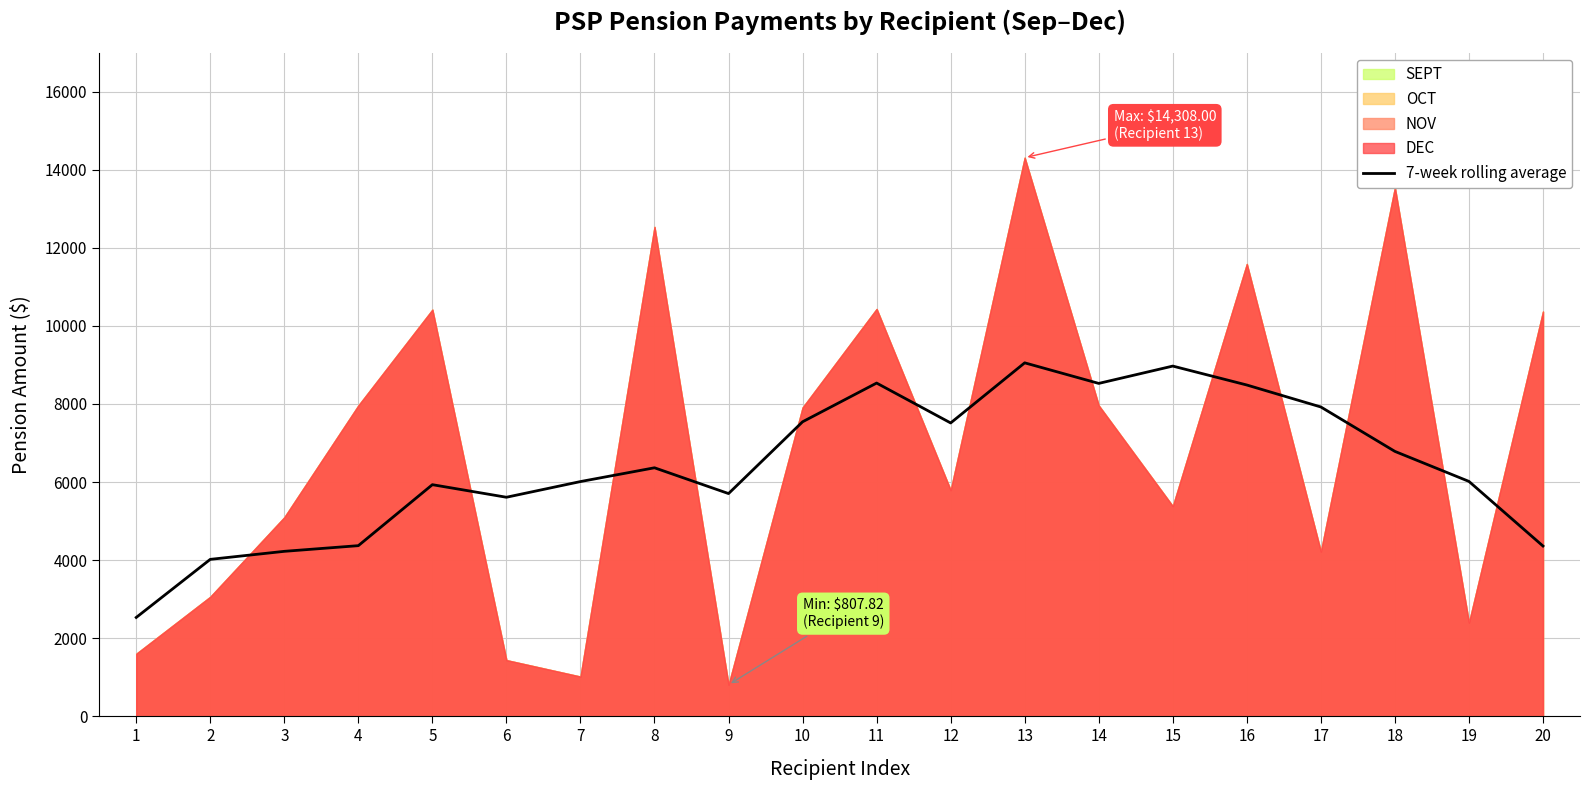

The chart shows a value of 4370.6 at 4. True or false?

True